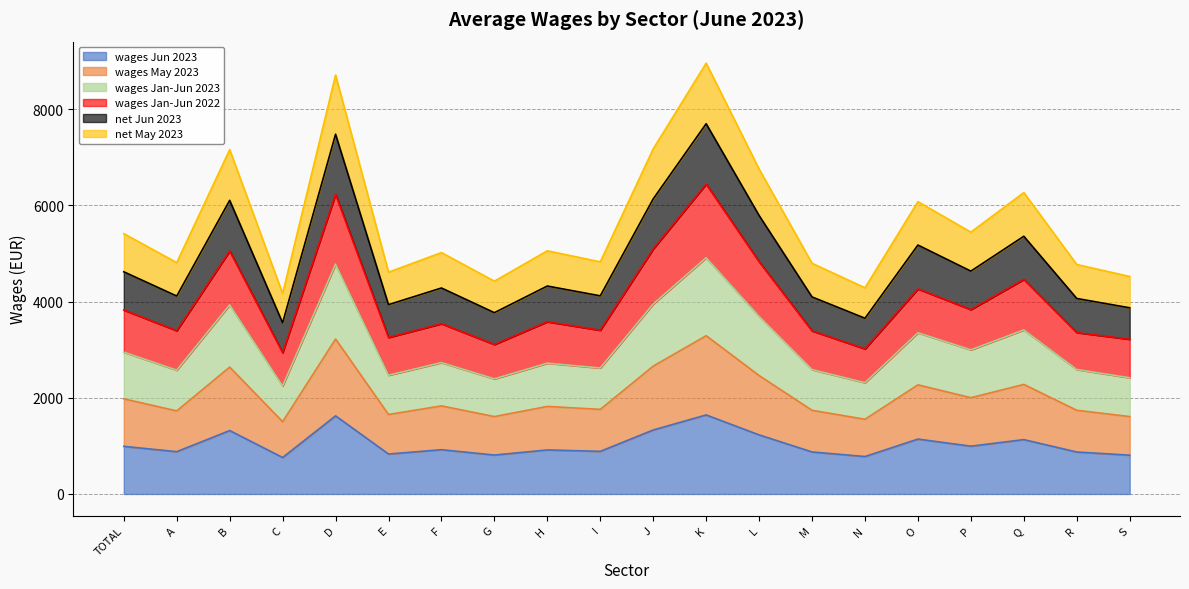

Is it true that wages Jun 2023 equals 464 at R?

False